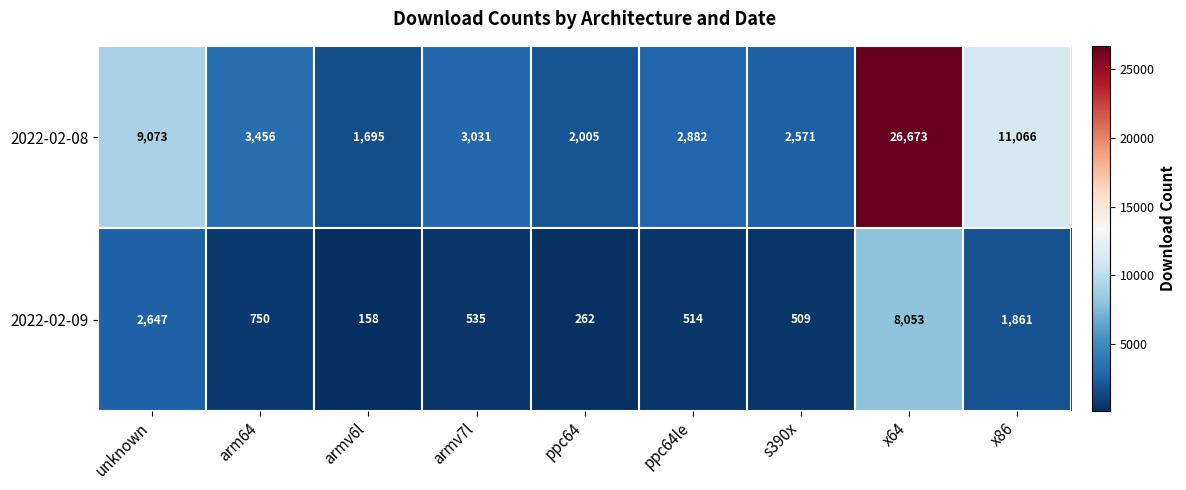

List the series in order of their peak value, highest first.

2022-02-08, 2022-02-09